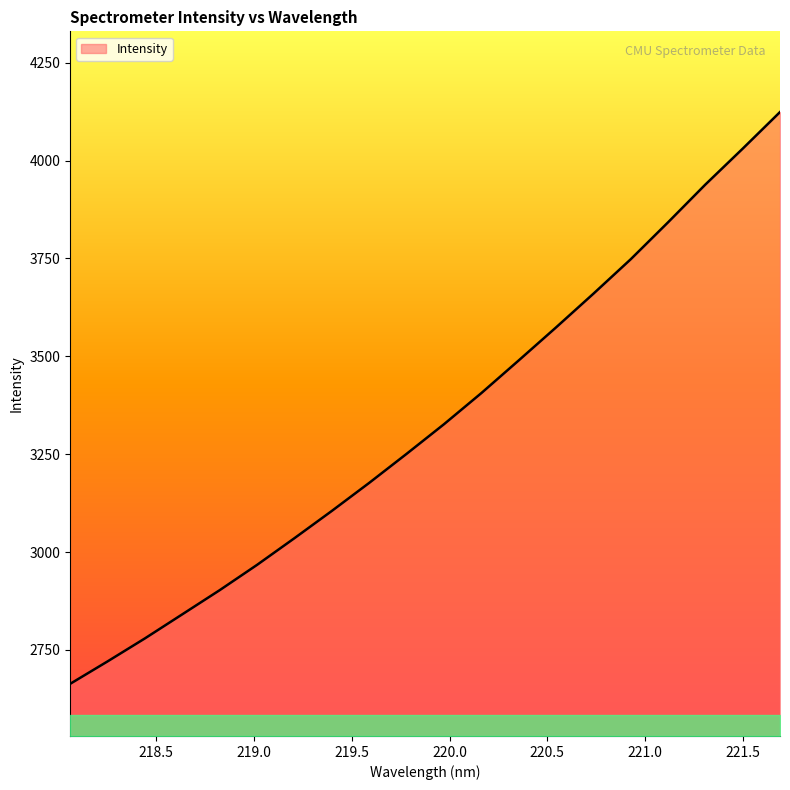

What is the smallest value displayed?

2663.2